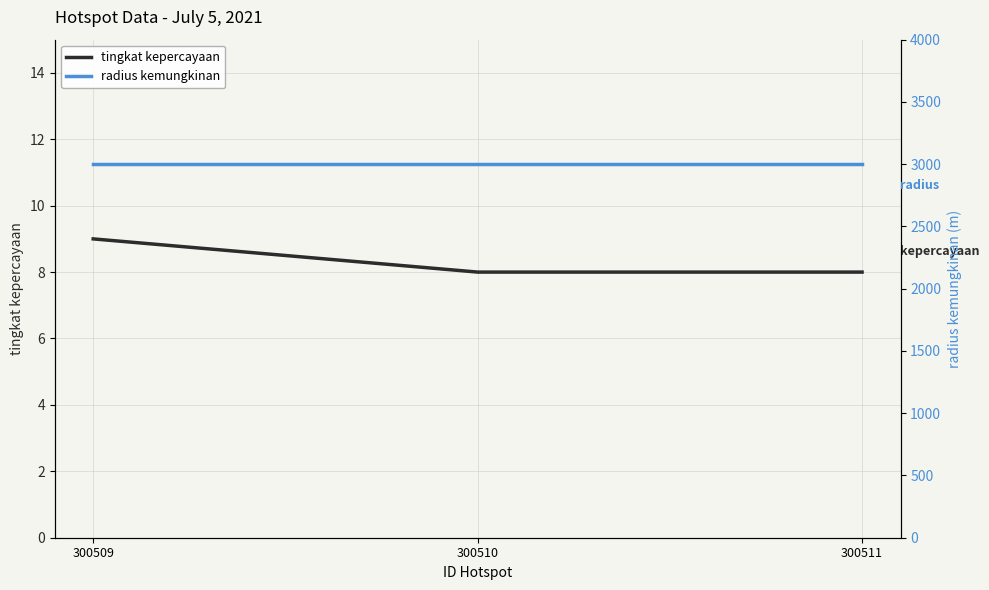

Which has a higher value, 300511 or 300510?

300511